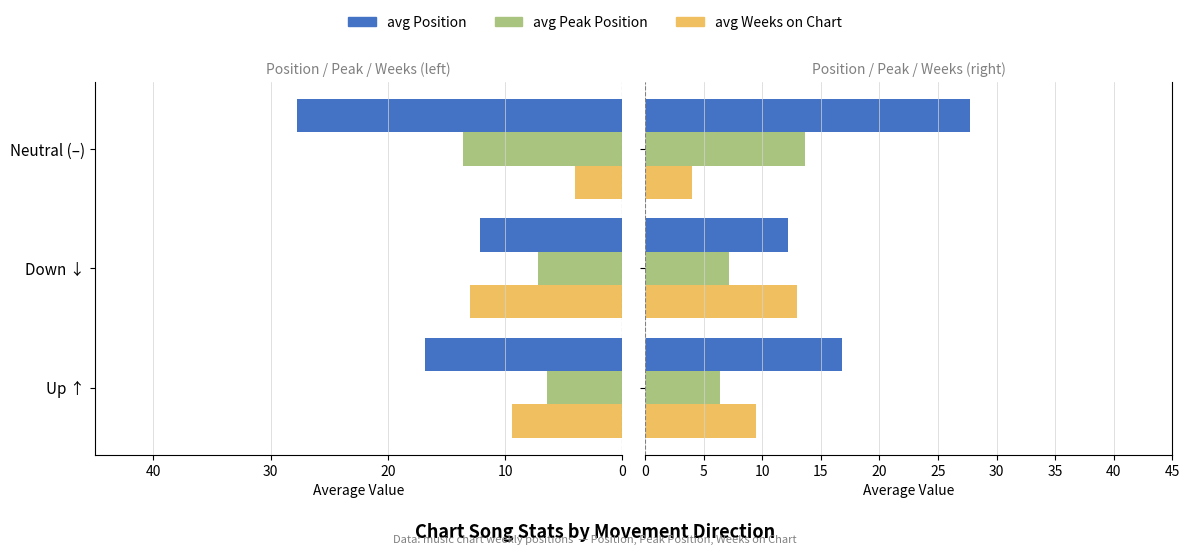

Which series has the largest range (max minus min)?

avg Position